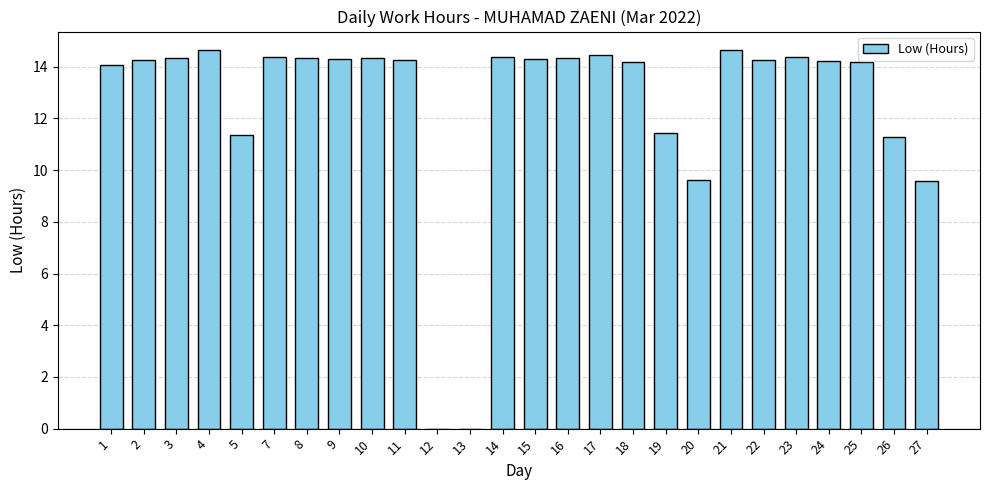

Is it true that the value at 23 is 8.2?

False